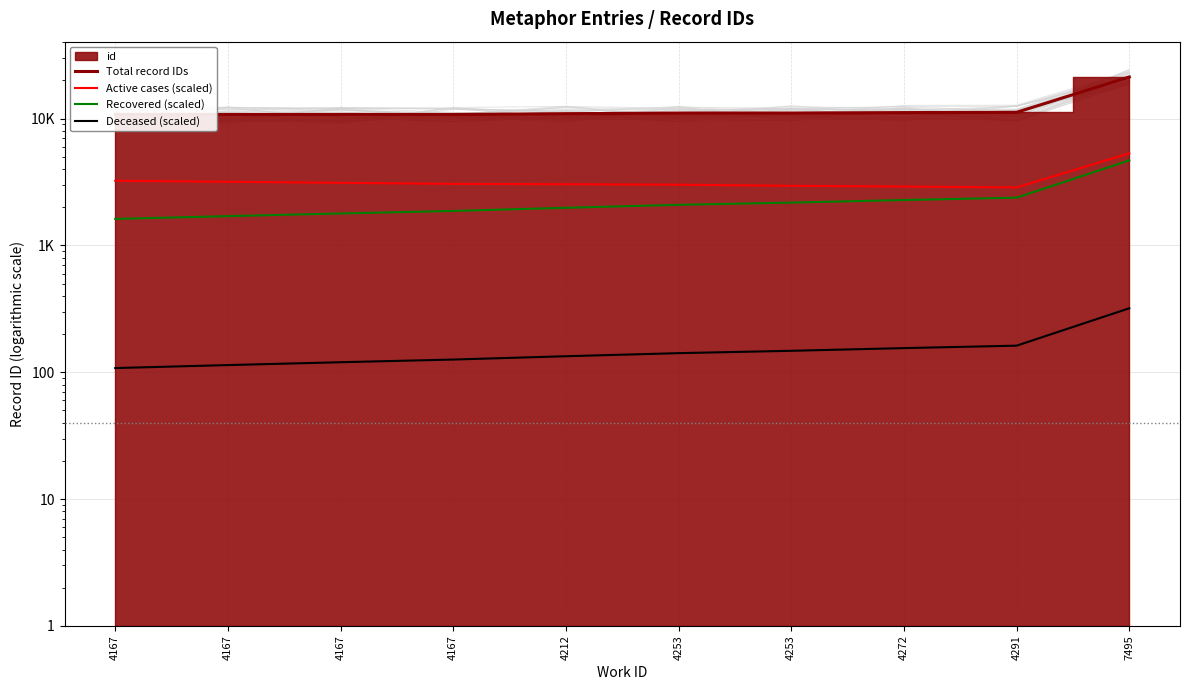

True or false: Deceased (scaled) and Active cases (scaled) intersect in this chart.

False